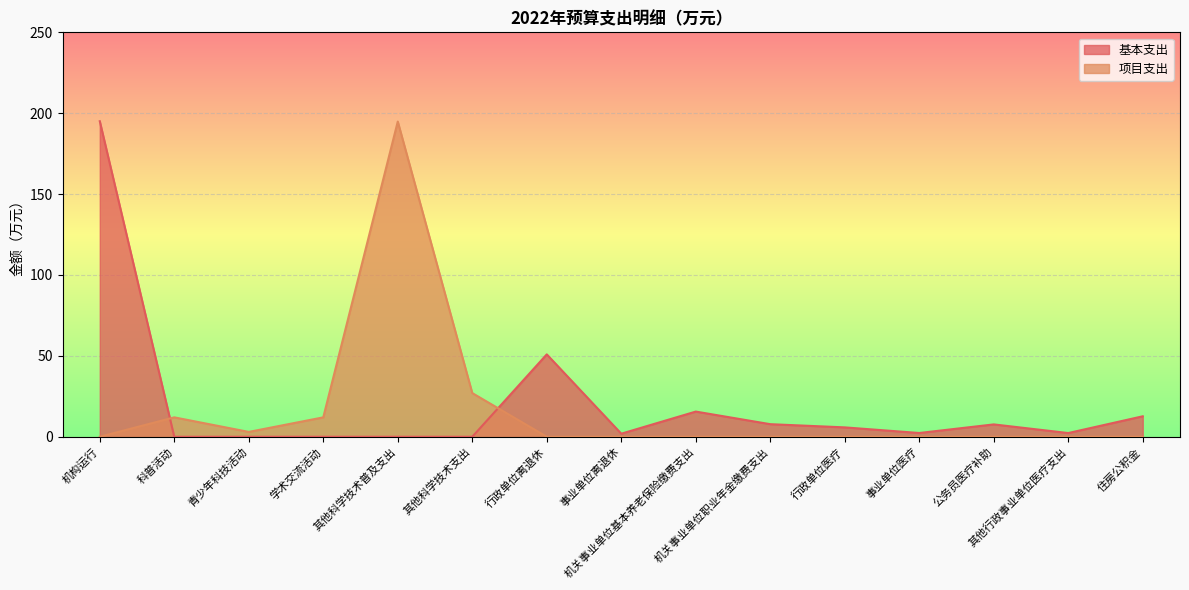

Reading left to right, what are all the values shown in this chart?

基本支出: 机构运行=195.1	科普活动=0.0	青少年科技活动=0.0	学术交流活动=0.0	其他科学技术普及支出=0.0	其他科学技术支出=0.0	行政单位离退休=50.9	事业单位离退休=1.9	机关事业单位基本养老保险缴费支出=15.6	机关事业单位职业年金缴费支出=7.8	行政单位医疗=5.8	事业单位医疗=2.3	公务员医疗补助=7.6	其他行政事业单位医疗支出=2.3	住房公积金=12.7
项目支出: 机构运行=0.0	科普活动=12.0	青少年科技活动=3.0	学术交流活动=12.0	其他科学技术普及支出=194.8	其他科学技术支出=27.0	行政单位离退休=0.0	事业单位离退休=0.0	机关事业单位基本养老保险缴费支出=0.0	机关事业单位职业年金缴费支出=0.0	行政单位医疗=0.0	事业单位医疗=0.0	公务员医疗补助=0.0	其他行政事业单位医疗支出=0.0	住房公积金=0.0